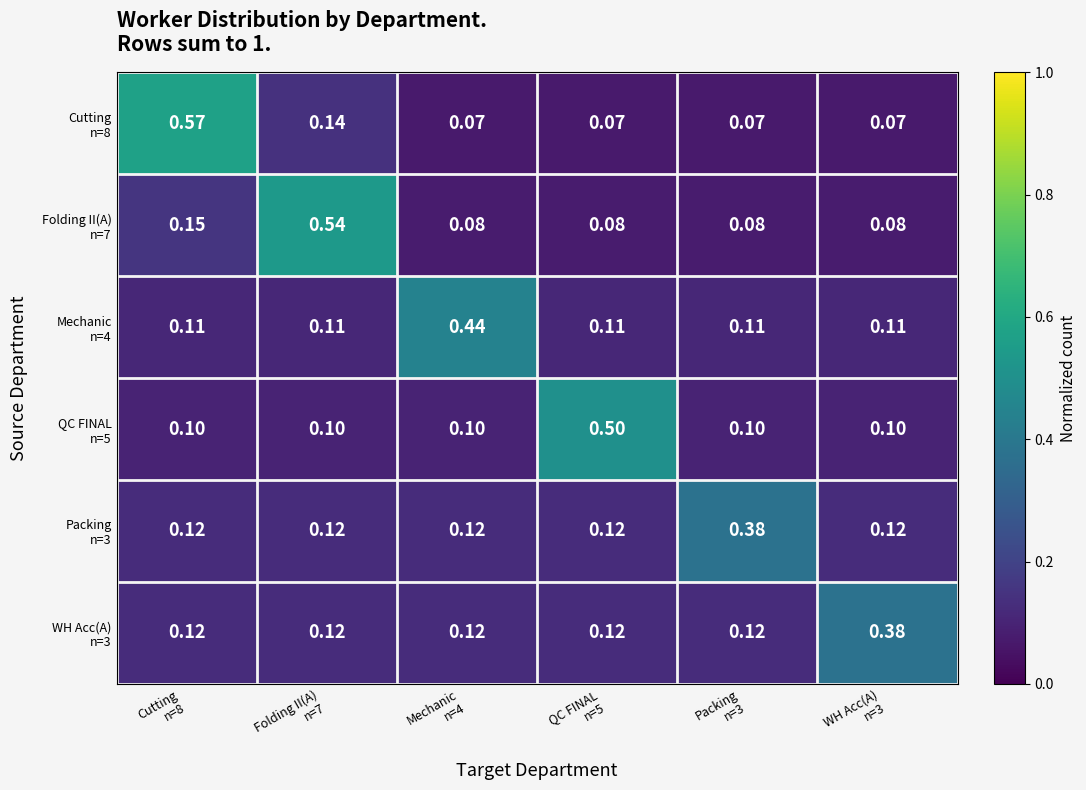

How many data points does each series have?

6